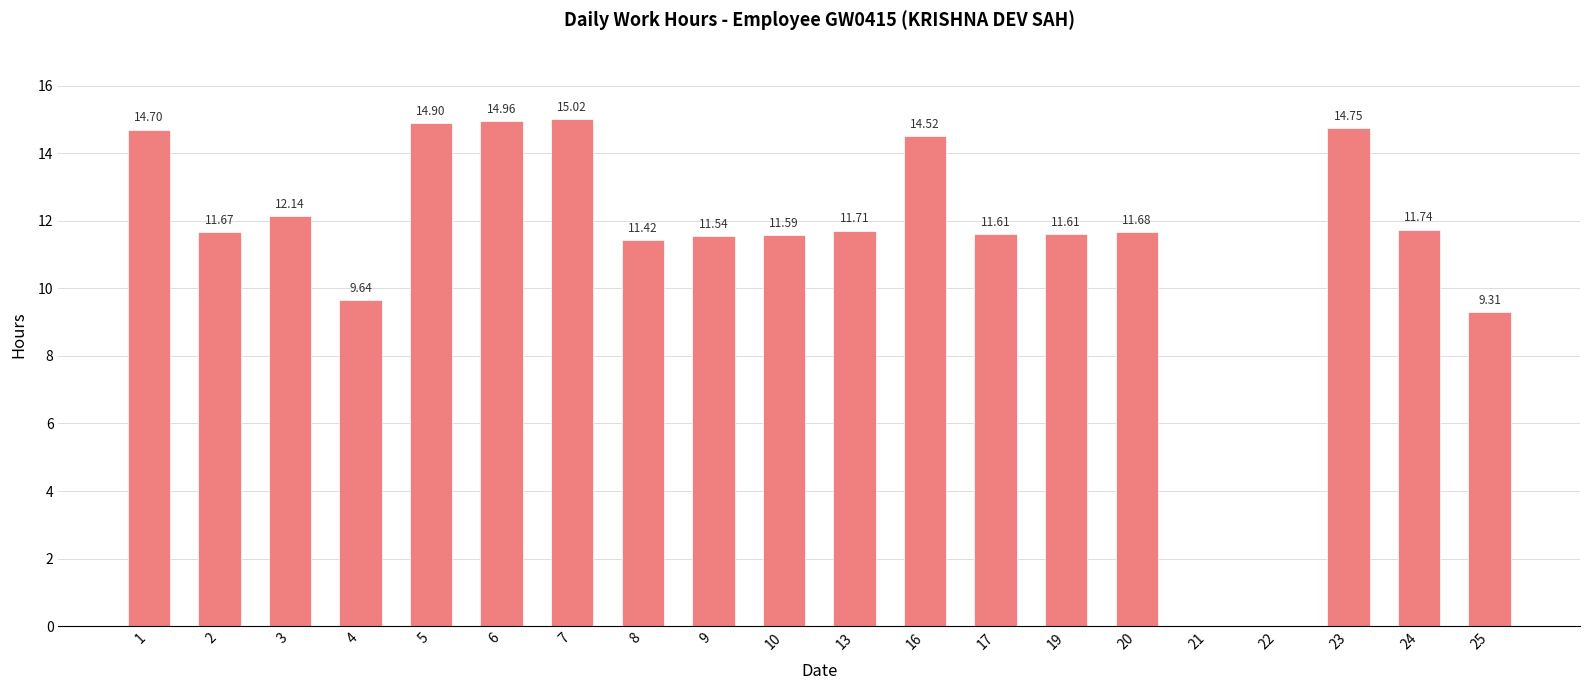

What is the sum of the values at 25 and 7?

24.3